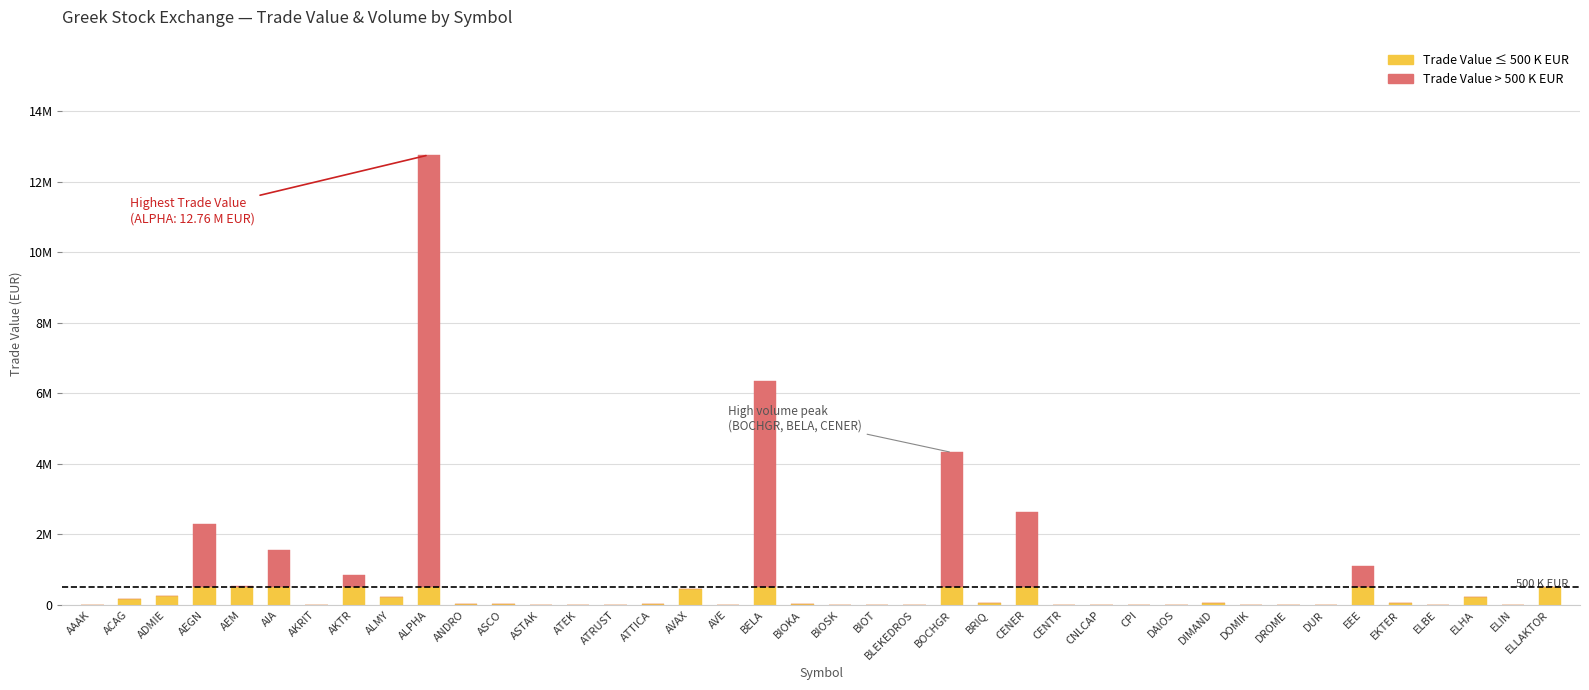

Is it true that Trade Value (below 500 K) equals 611.6 at BIOT?

True